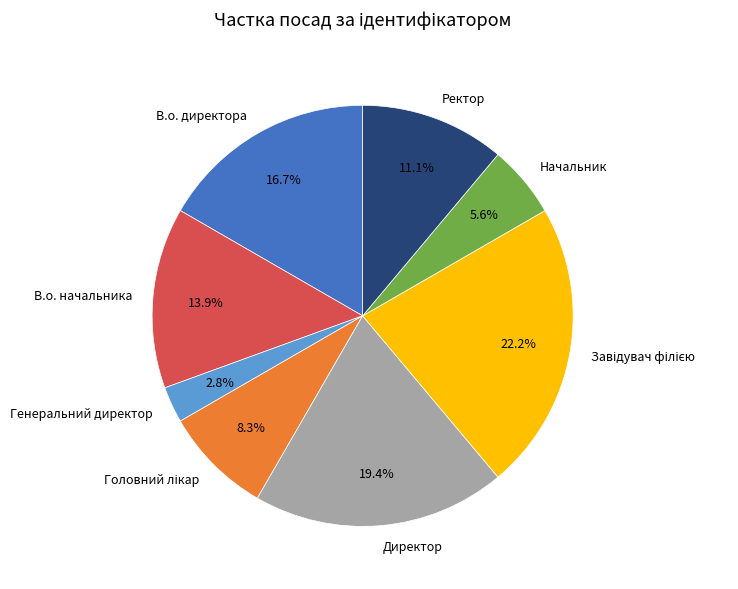

Does any single category account for the majority?

No